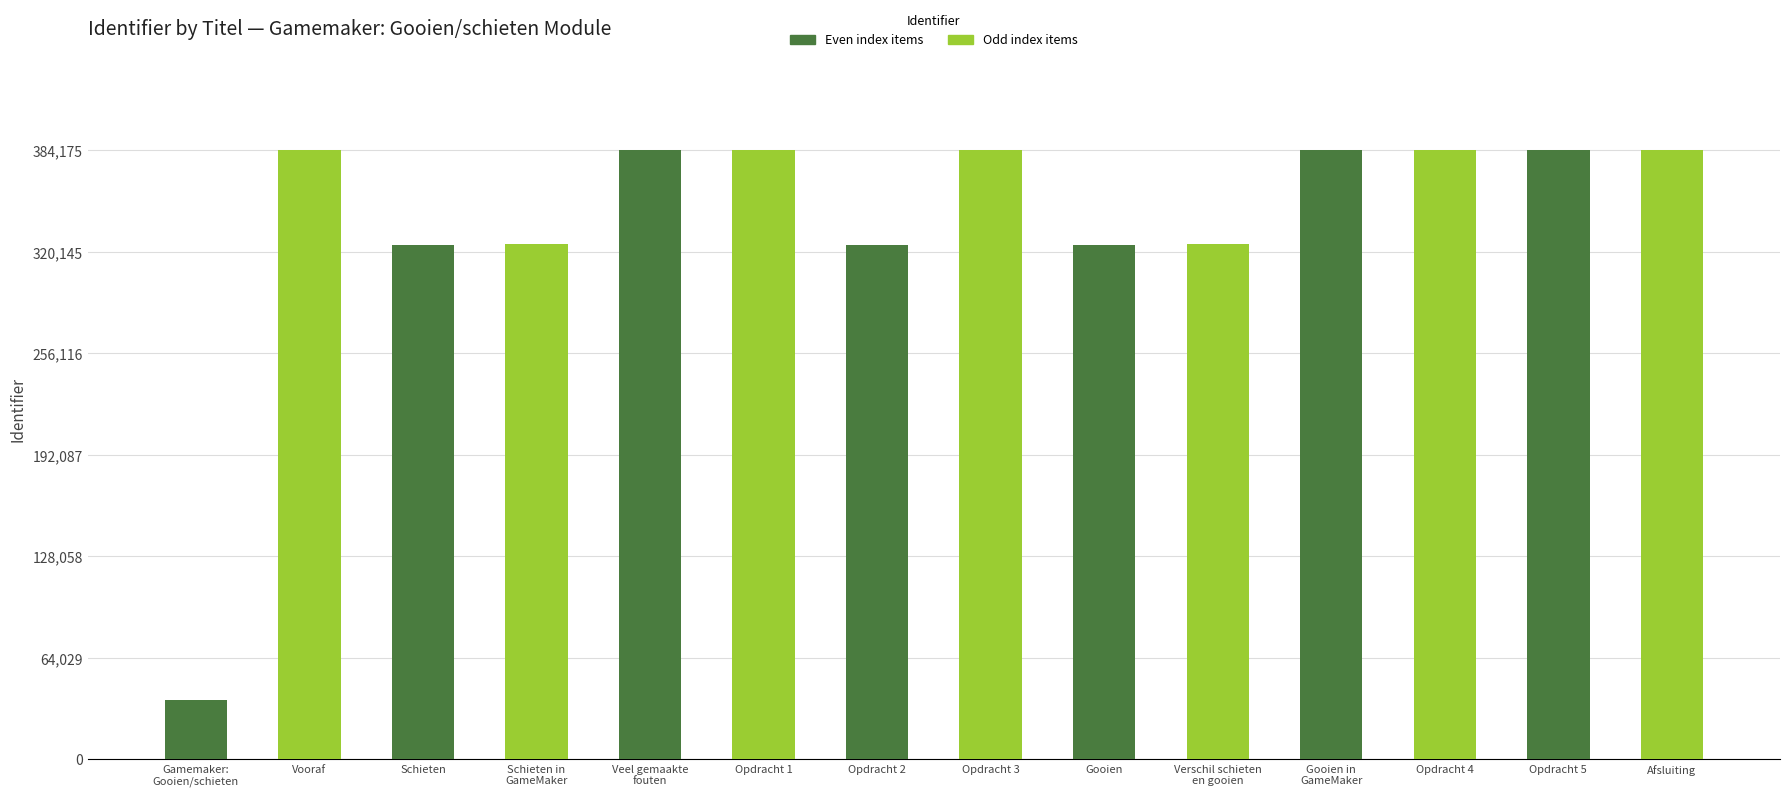

What position from the left is Gooien?

9